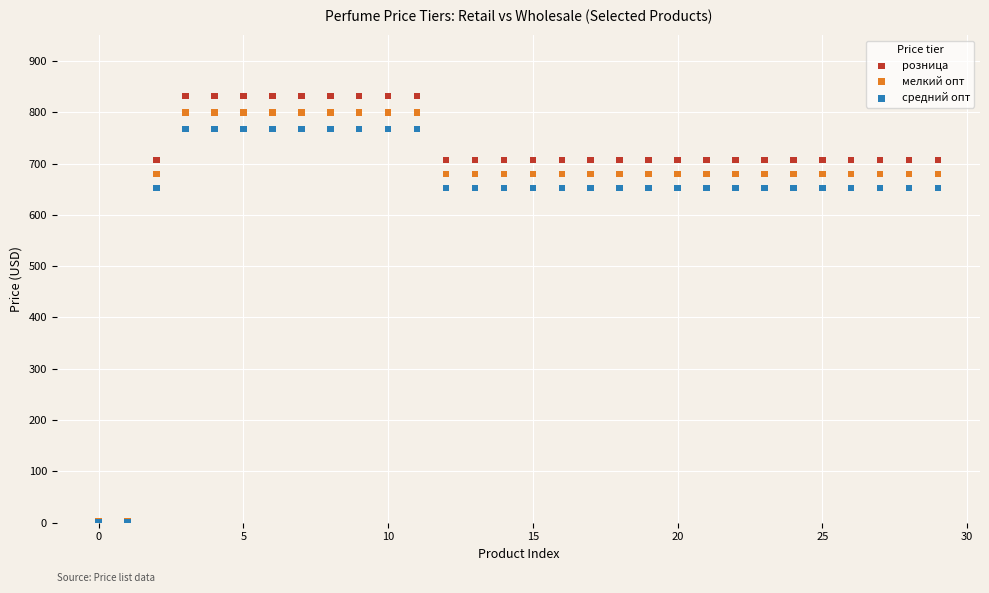

What are all the series names shown in the legend?

розница, мелкий опт, средний опт